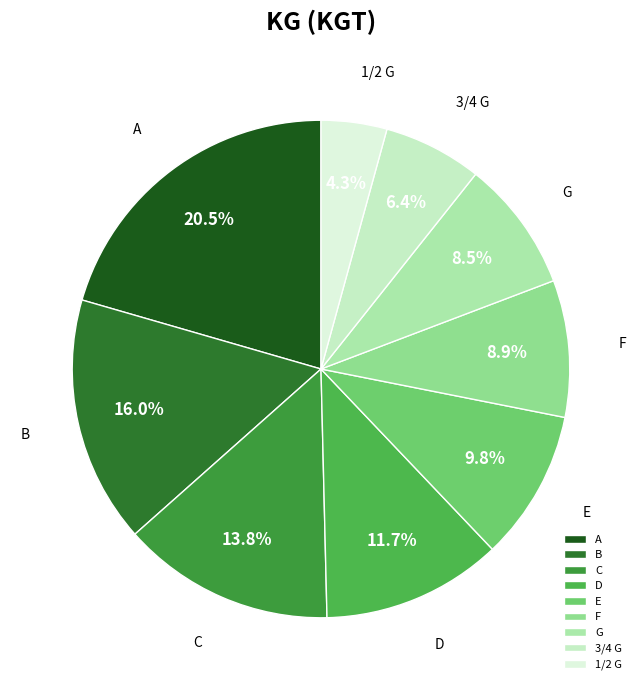

Which slice is the smallest?

1/2 G